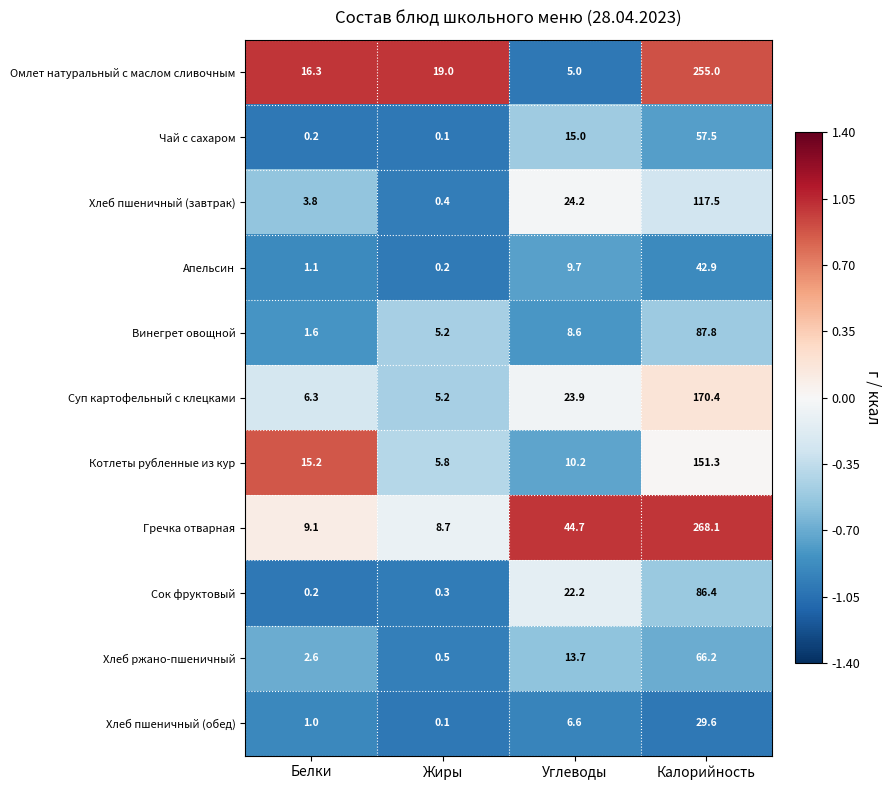

What is the spread (max minus min) of values at Жиры?

18.9